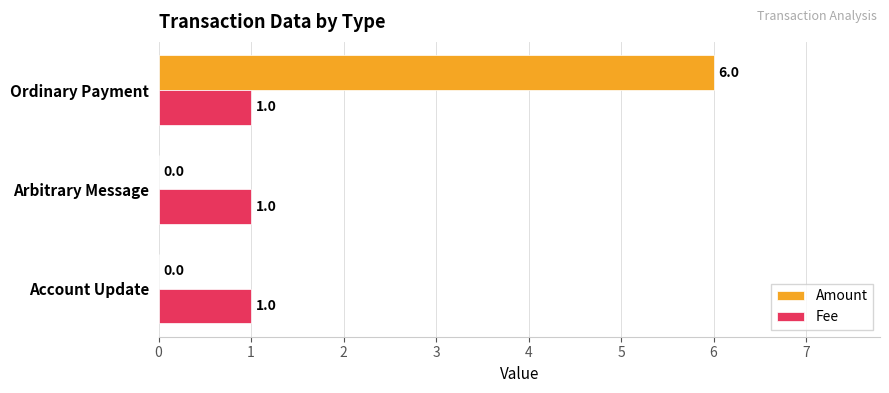

What is the maximum value shown in the chart?

6